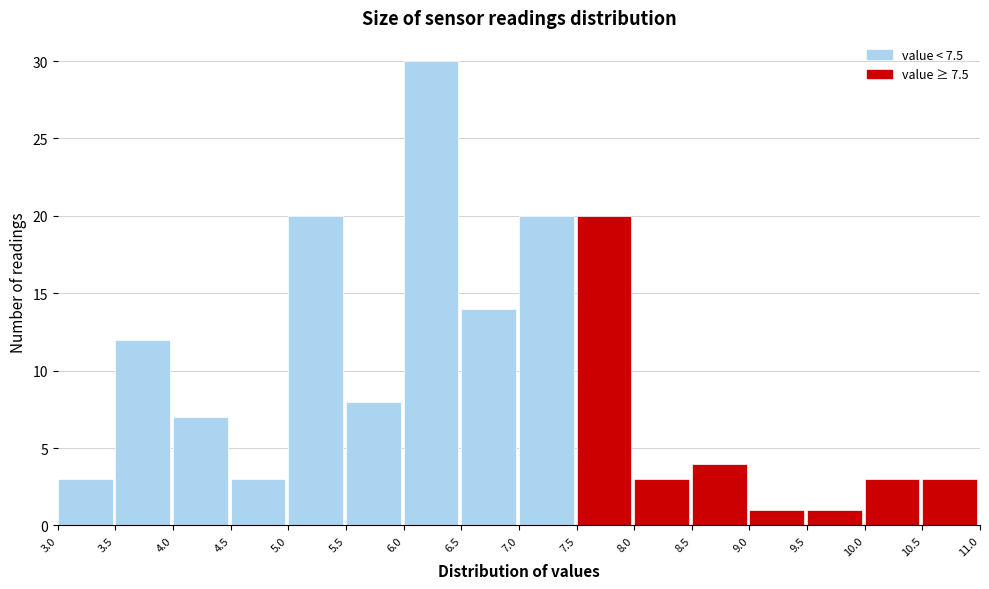

Which range on the x-axis has the tallest bar?

6.0 to 6.5